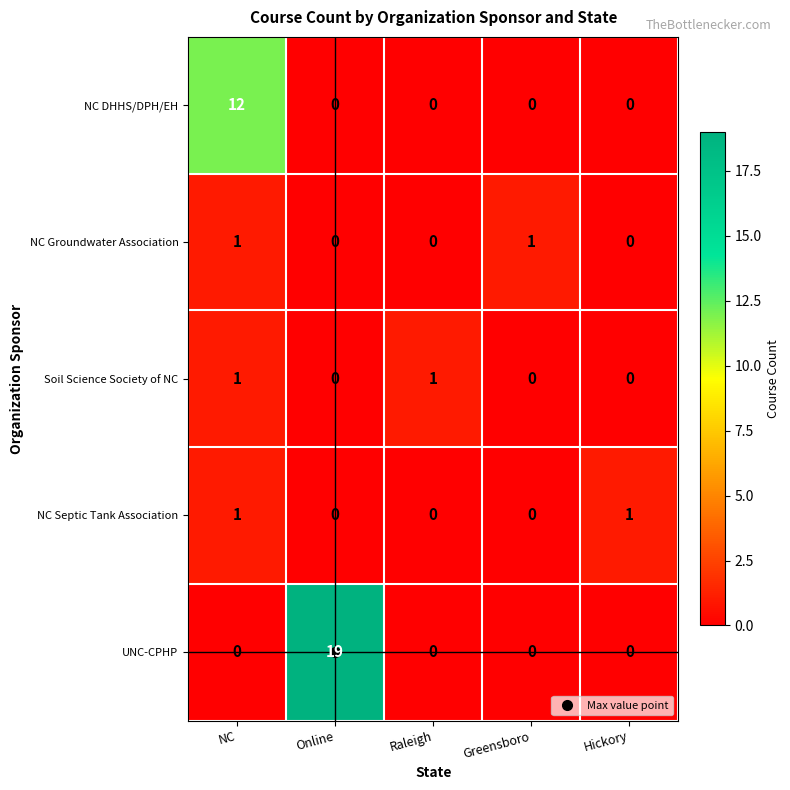

How many values in Soil Science Society of NC are above zero?

2